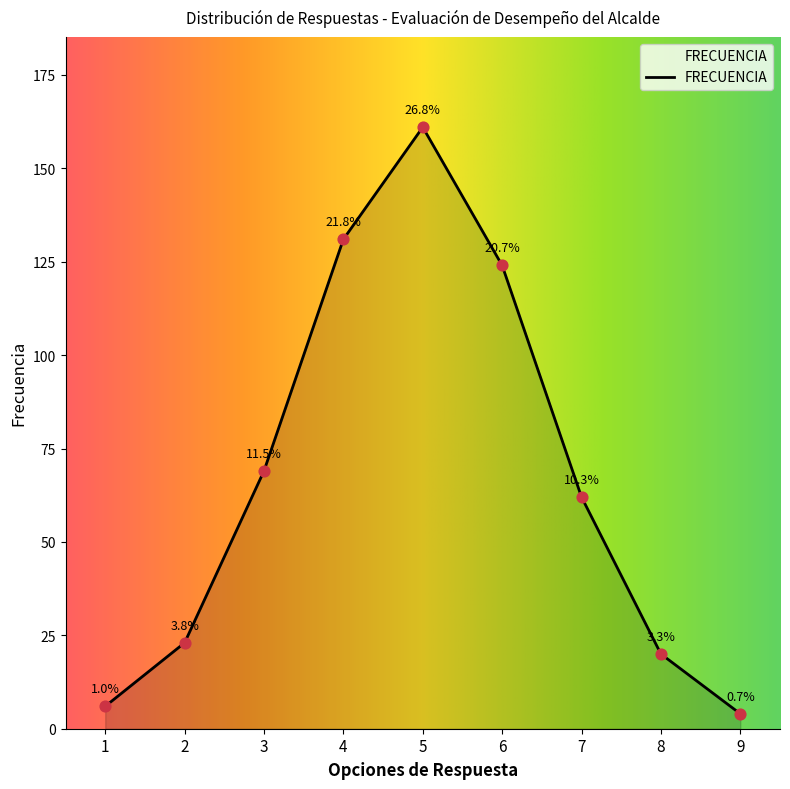

Which has a higher value, 4 or 6?

4